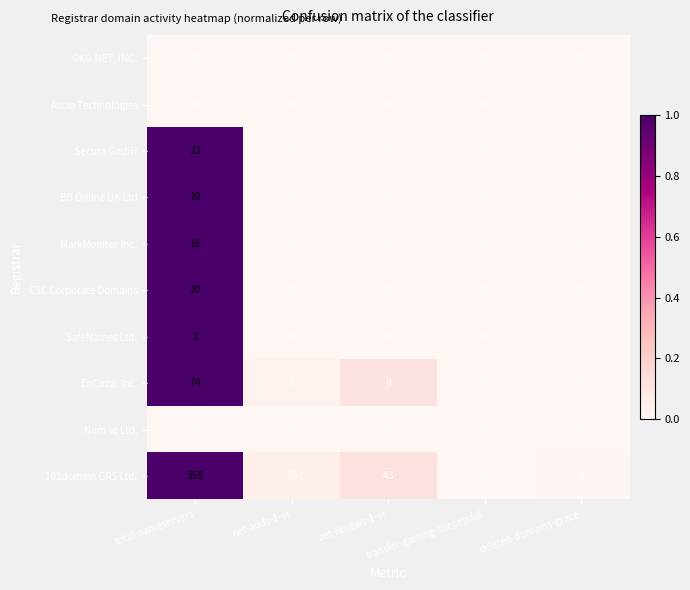

How many data points does each series have?

5